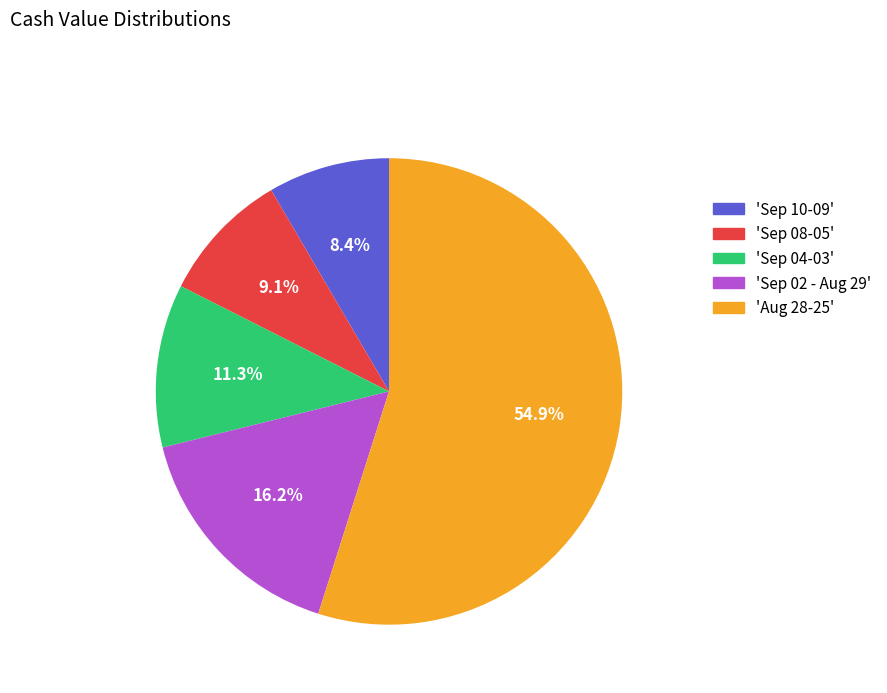

Between 'Aug 28-25' and 'Sep 04-03', which is larger?

'Aug 28-25'